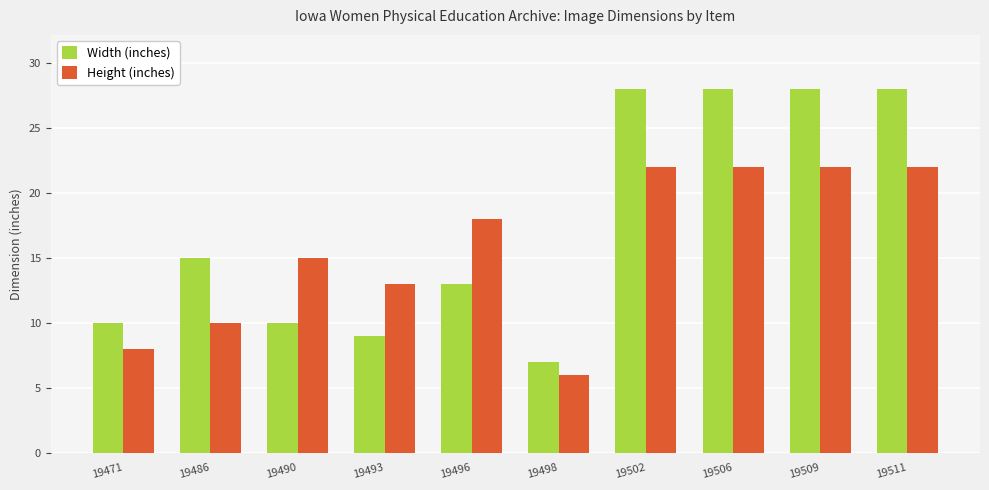

What is the lowest value of the Height (inches) series?

6